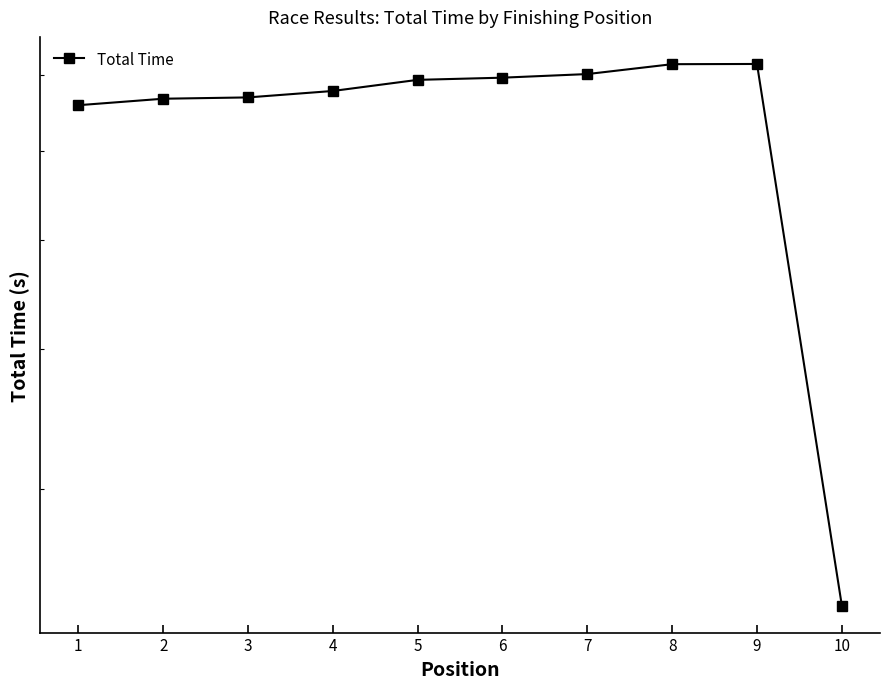

True or false: there are more than 1 points higher than both neighbors.

False